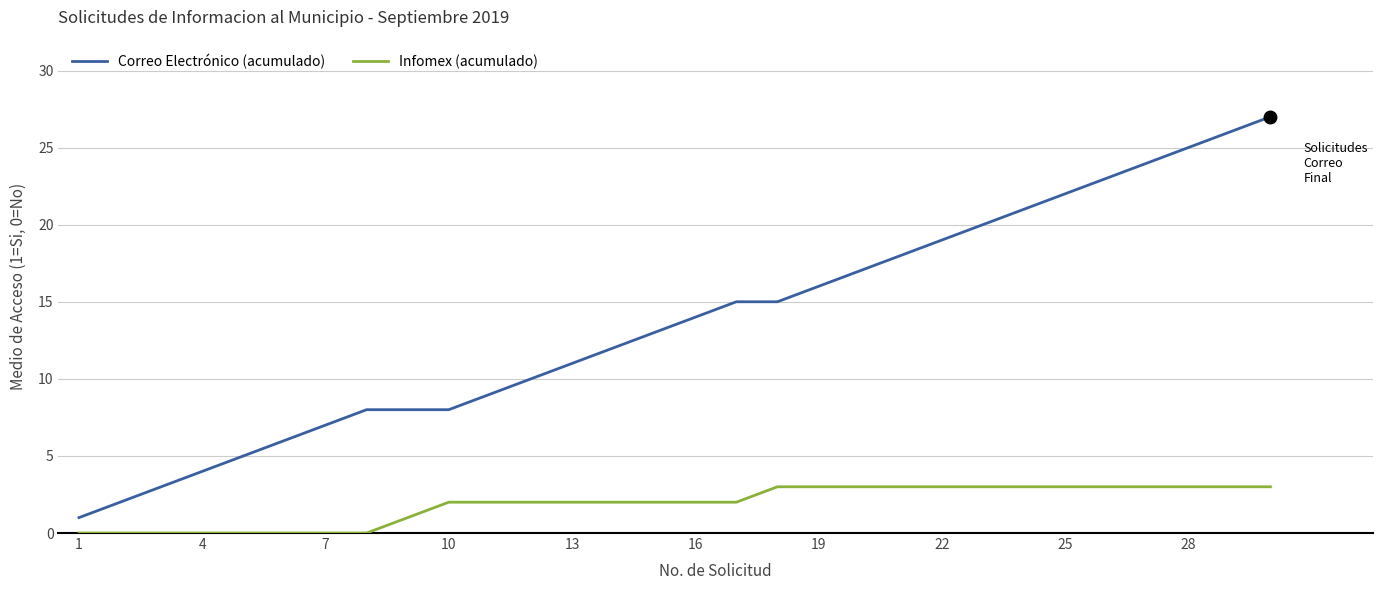

What is the difference between the maximum and minimum values in the Infomex (acumulado) series?

3